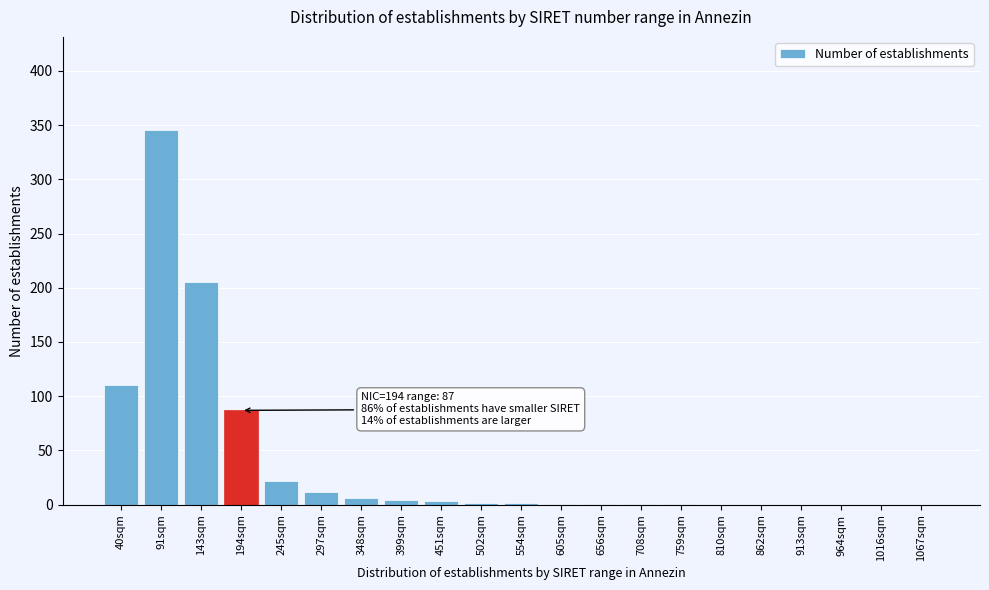

Where is the data nearest to the value 172?

143sqm